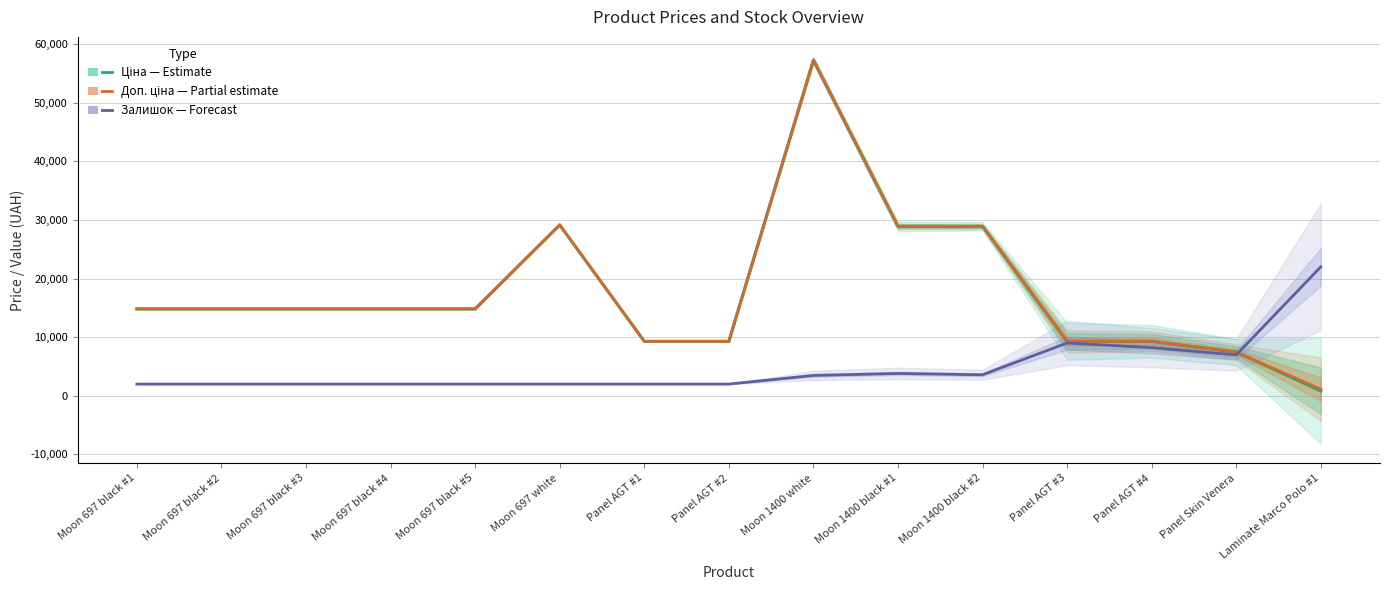

How many intersections are there between Доп. ціна (Partial estimate) and Залишок scaled (Forecast)?

1